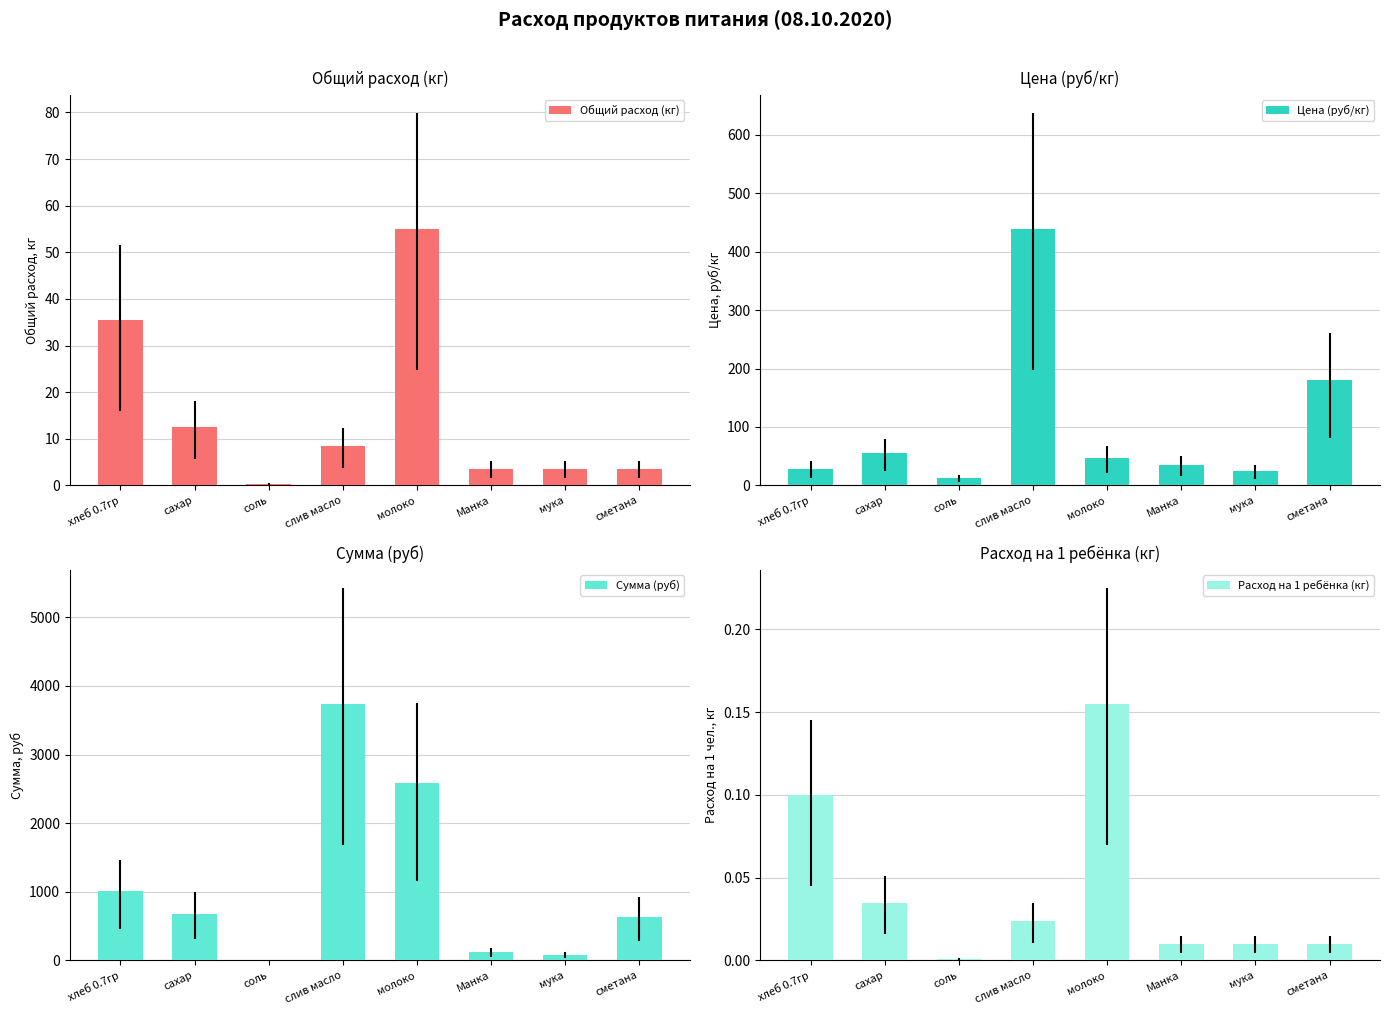

How many values in the Сумма (руб) series exceed 683?

4